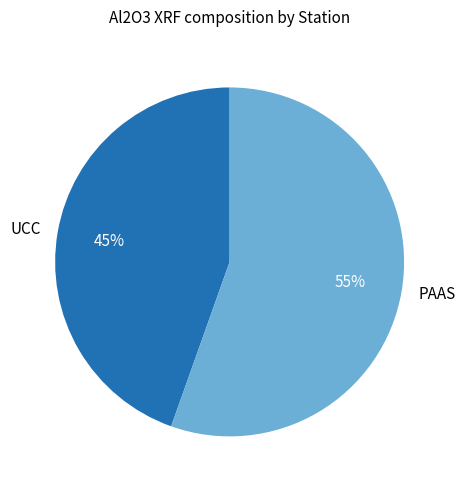

To the nearest percent, what is the average slice percentage?

50%